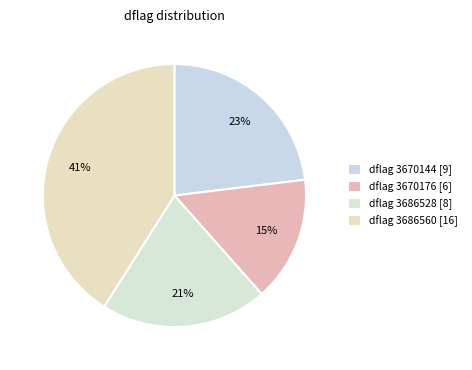

Is there any slice that represents more than half of the pie?

No